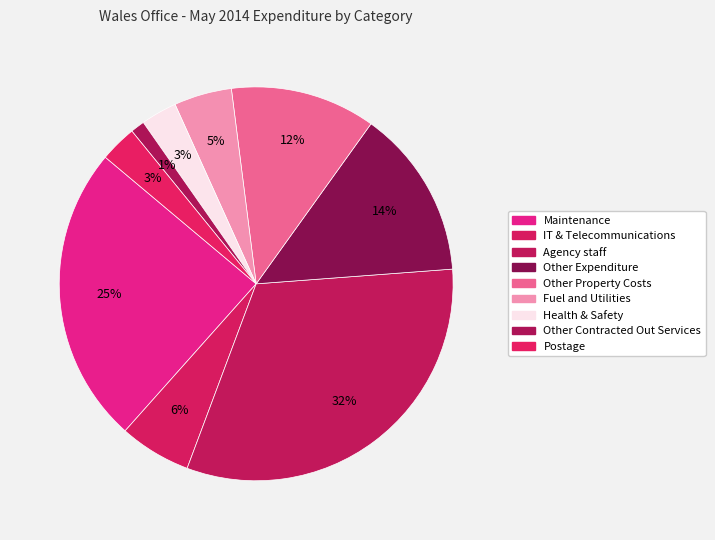

Which category has the smallest portion of the pie?

Other Contracted Out Services